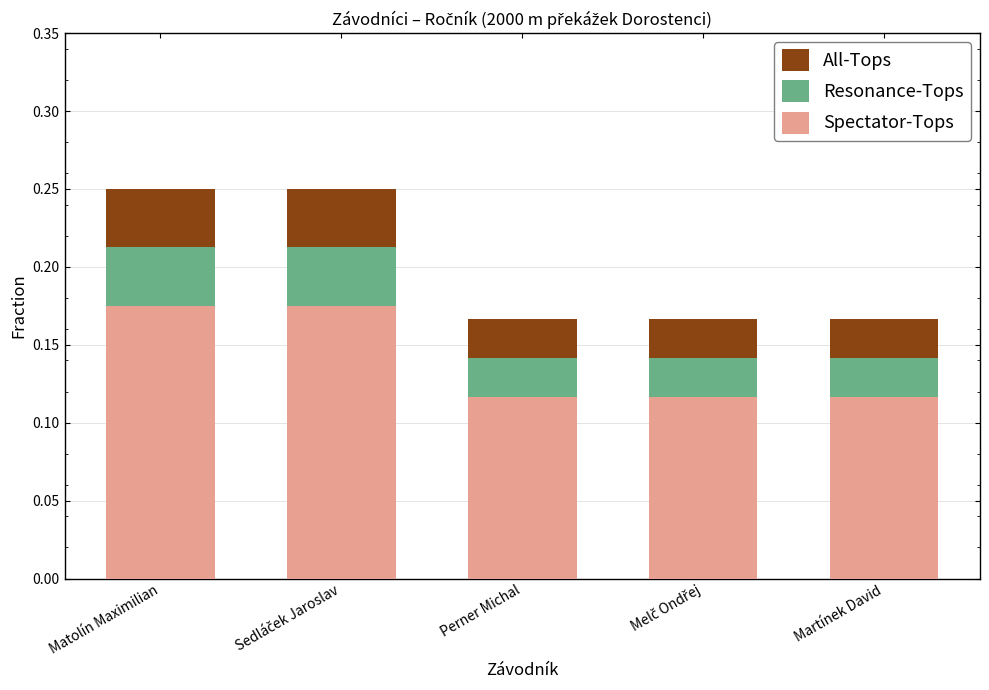

Which category has the lowest value across all series?

Perner Michal